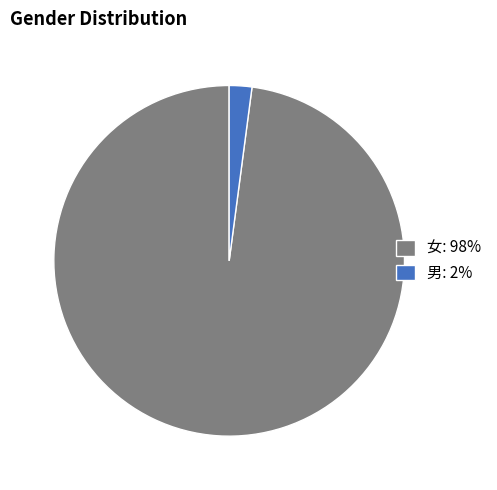

Which category has the smallest portion of the pie?

男